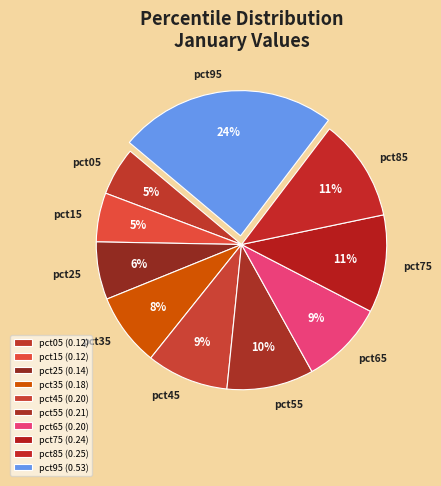

To the nearest percent, what percentage of the pie is pct25?

6%